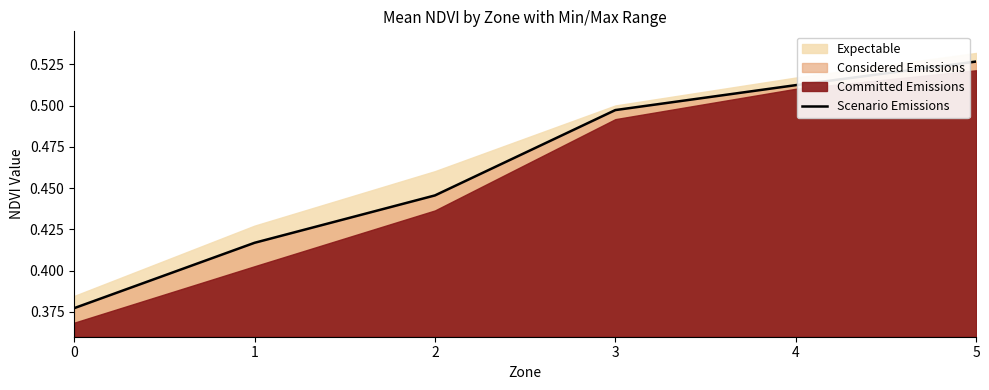

Reading left to right, transcribe all the data shown in this chart.

0.4	0.4	0.4	0.5	0.5	0.5